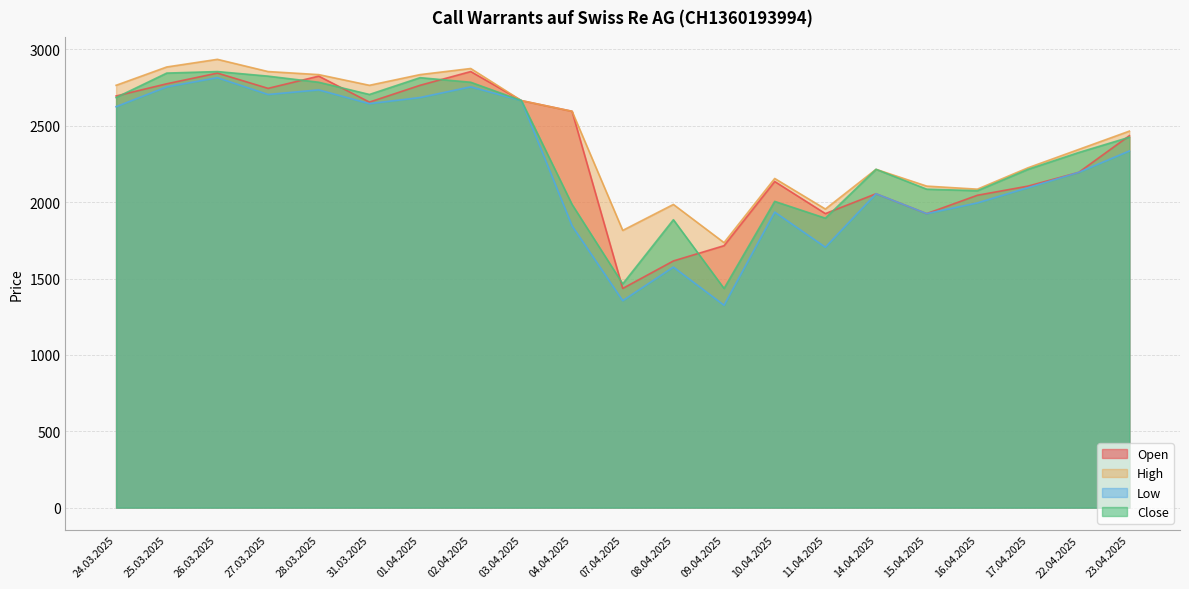

True or false: High and Close intersect in this chart.

False